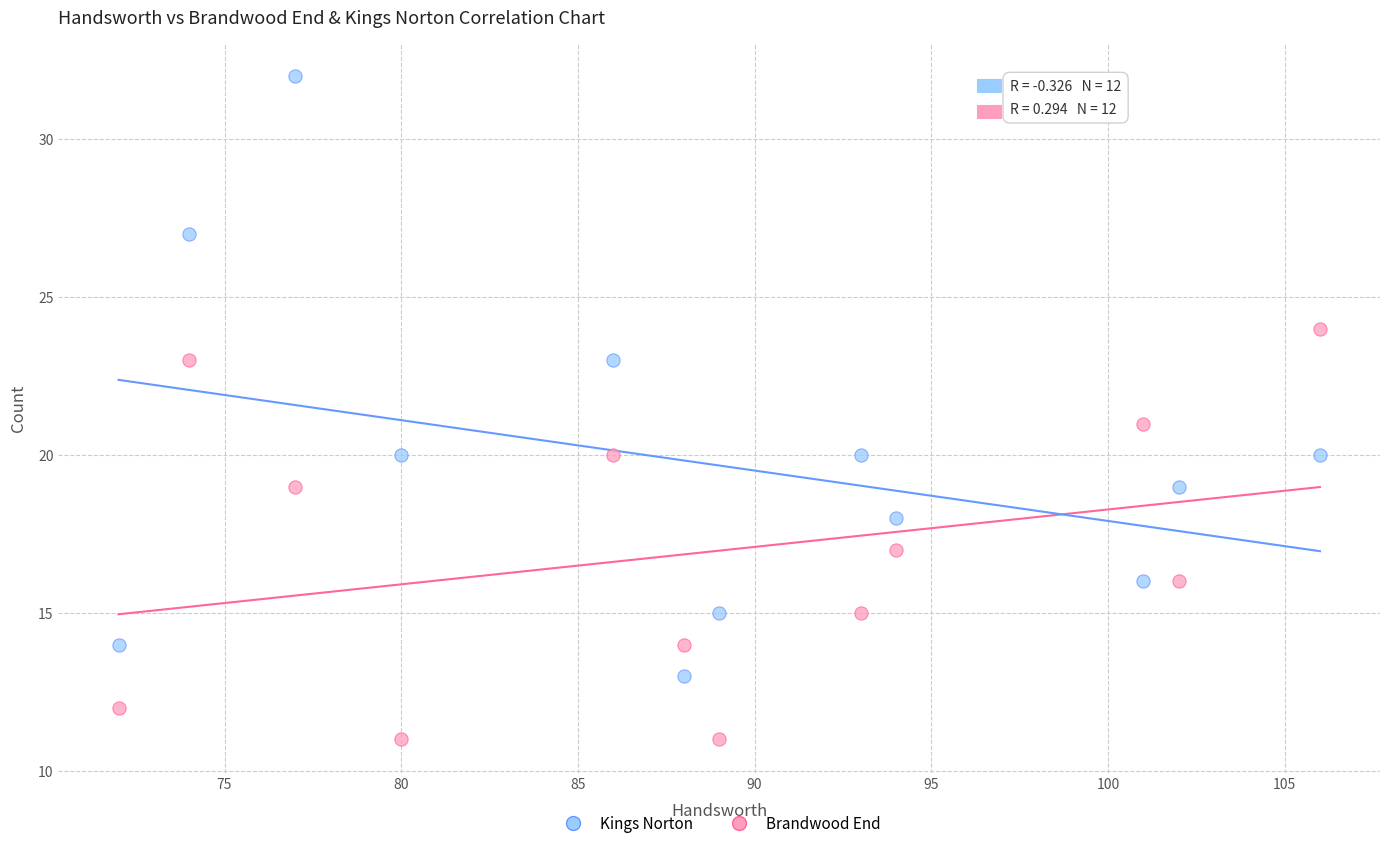

Across all data points, what is the range of X values (max minus min)?

34